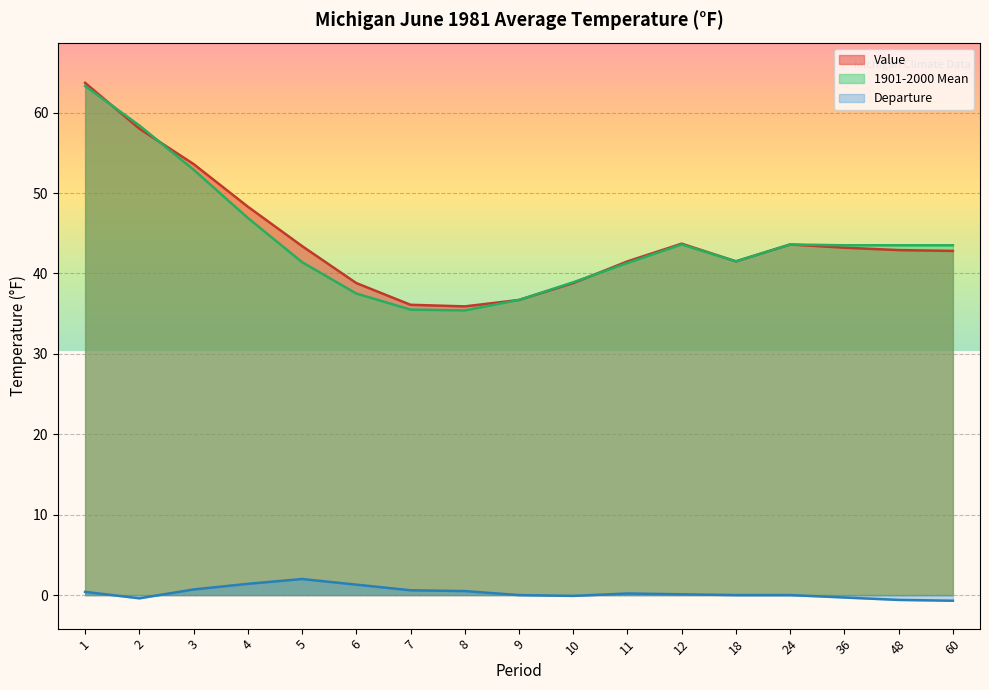

In Value, how many points are lower than both neighbors (excluding endpoints)?

2